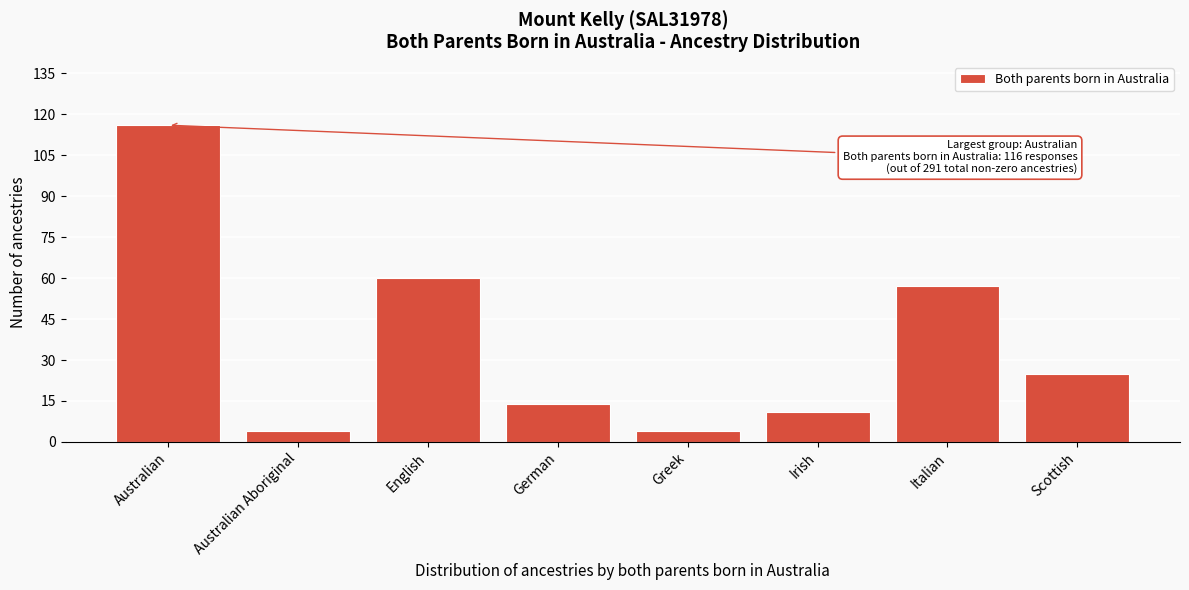

Reading left to right, transcribe all the data shown in this chart.

116	4	60	14	4	11	57	25